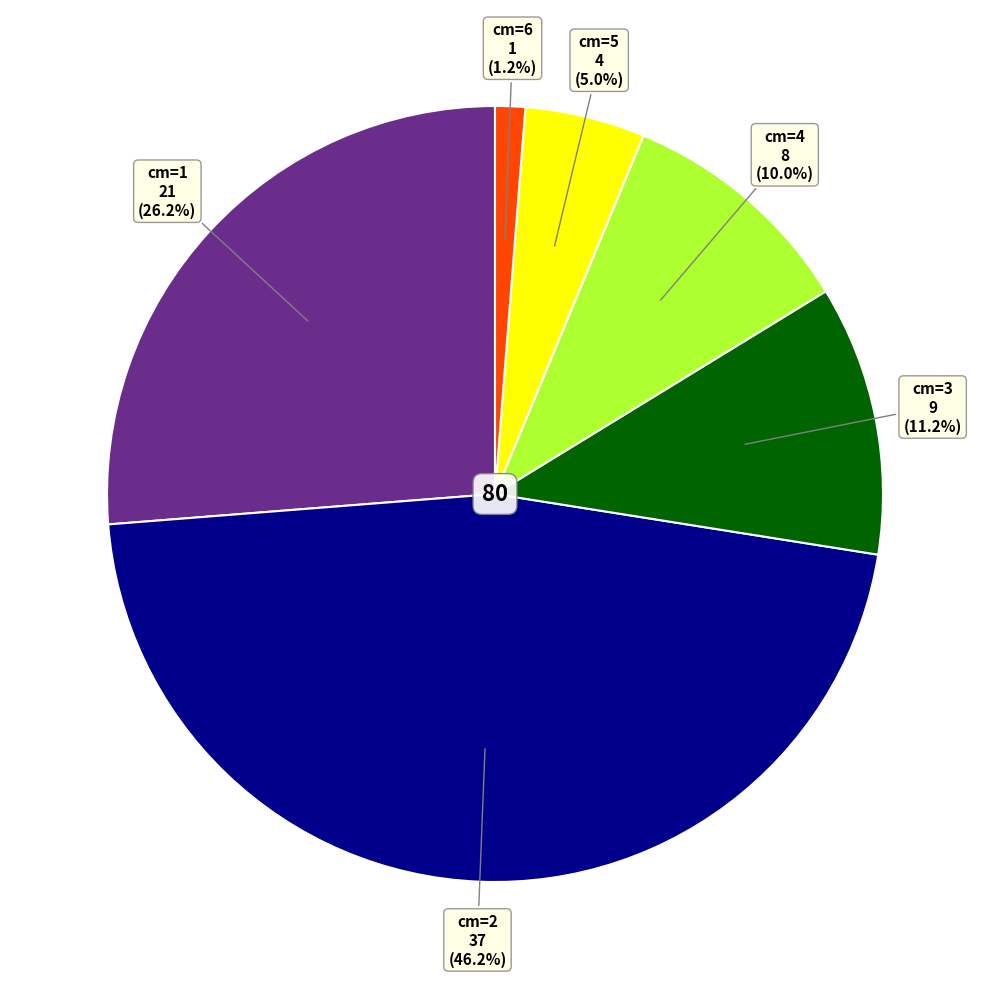

Is there a majority slice in this chart?

No